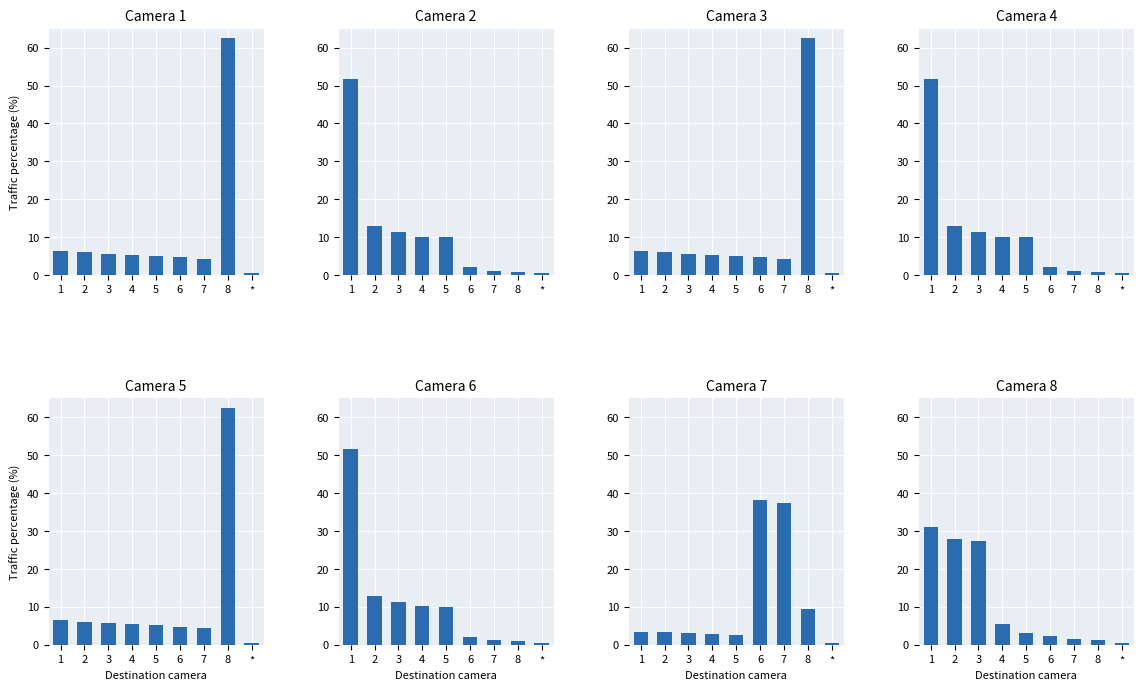

What is the change in value from 5 to *?

-2.6